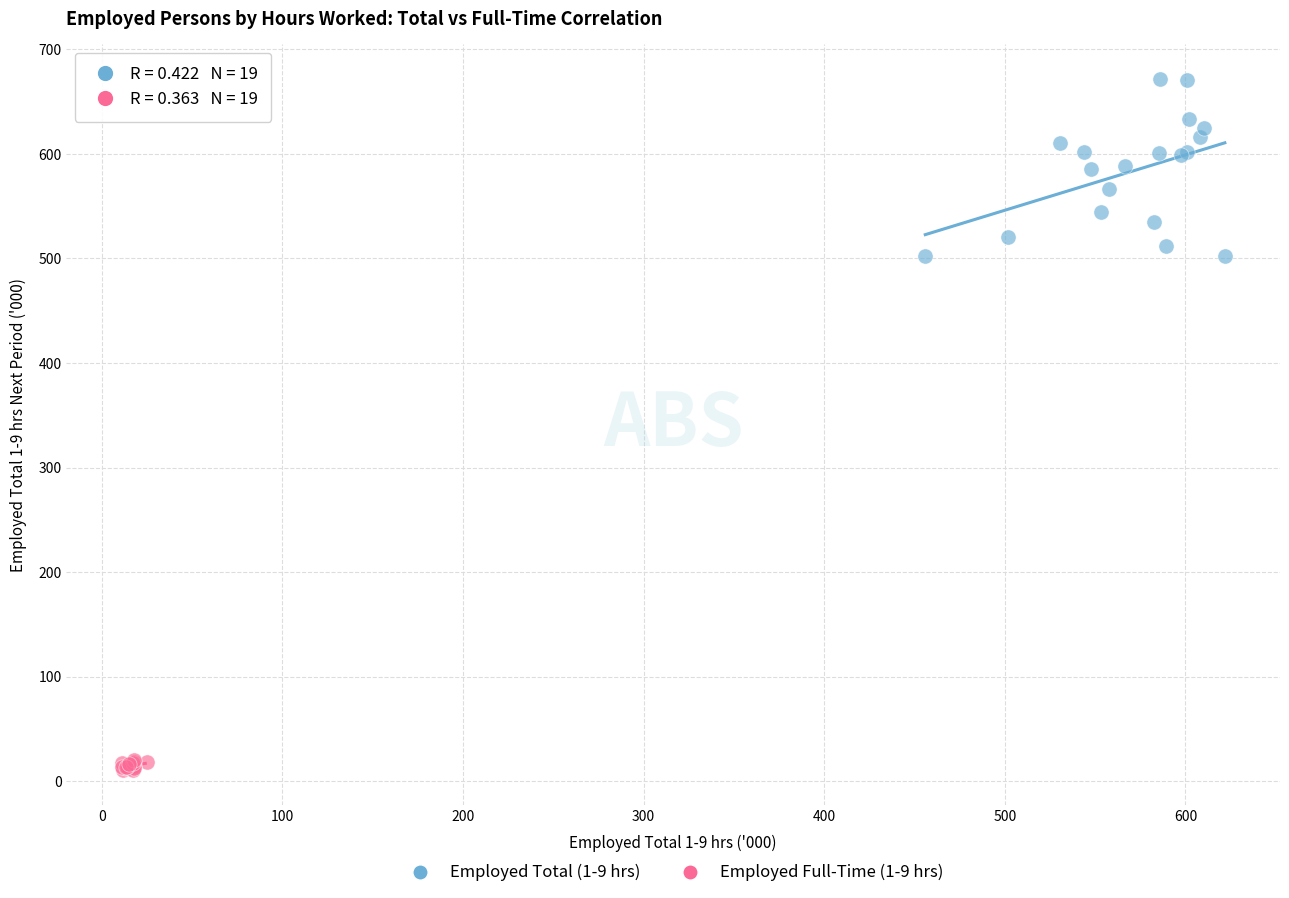

Which series has the largest Y range (max minus min)?

Employed Total (1-9 hrs)